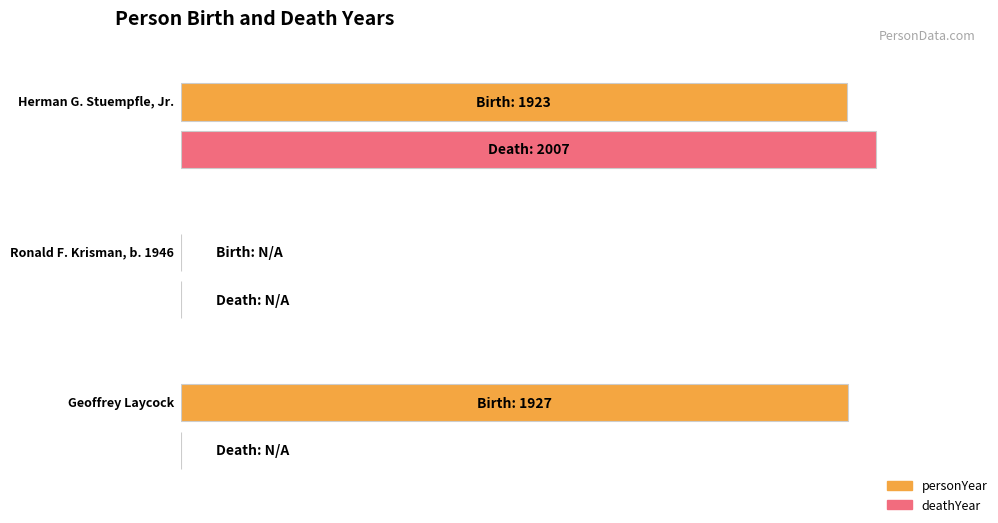

What is the difference between the personYear values at Ronald F. Krisman, b. 1946 and Herman G. Stuempfle, Jr.?

1923